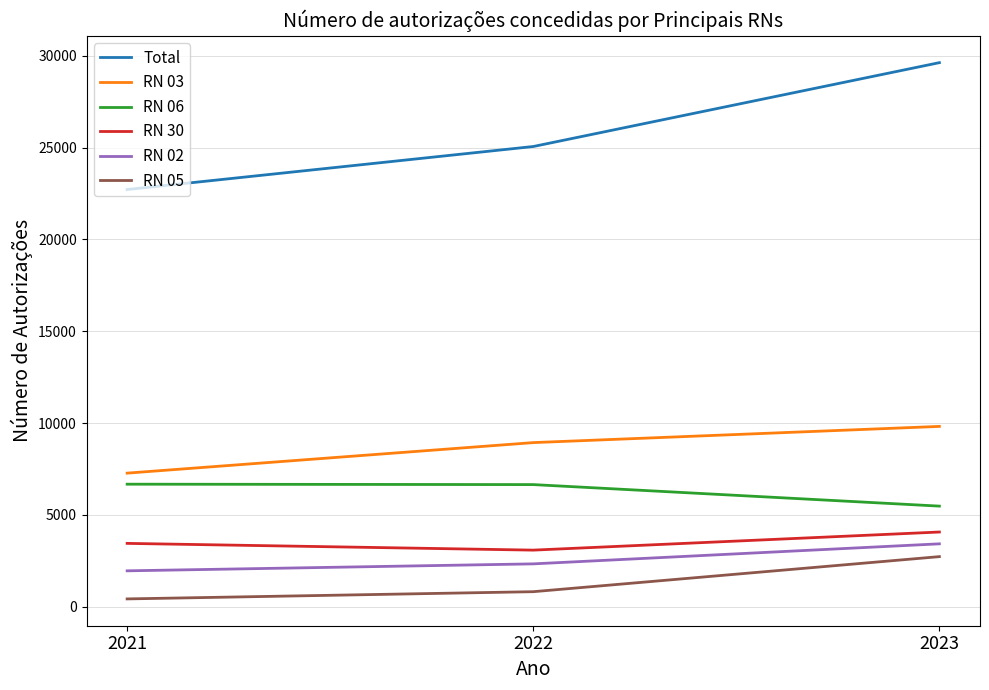

What is the maximum value shown in the chart?

29627